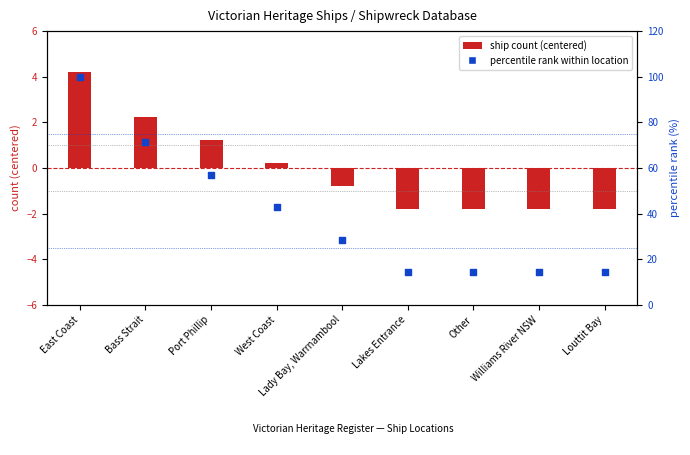

Which series reaches the minimum Y coordinate?

ship count (centered)